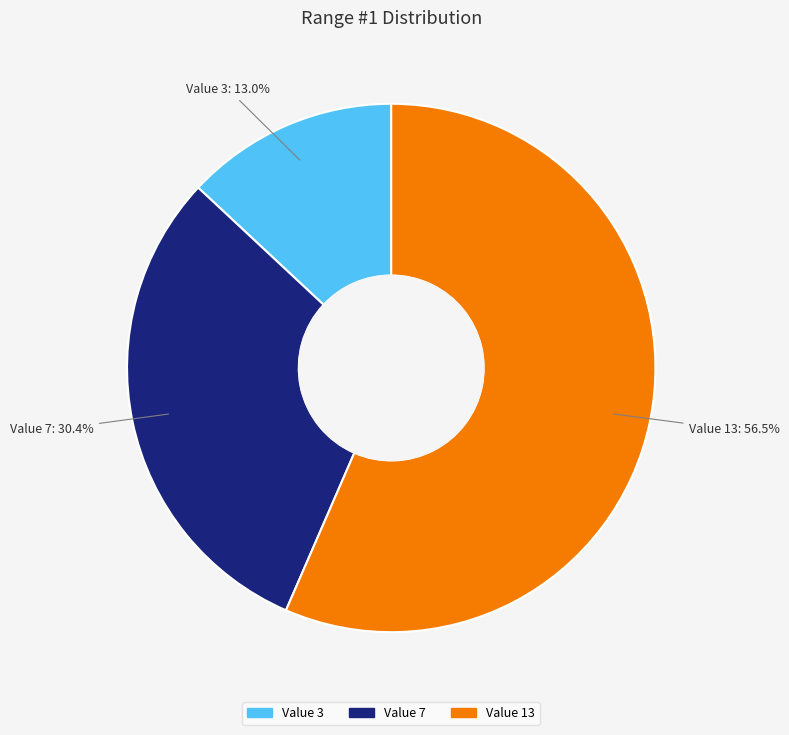

Rank the categories by value from highest to lowest.

Value 13, Value 7, Value 3